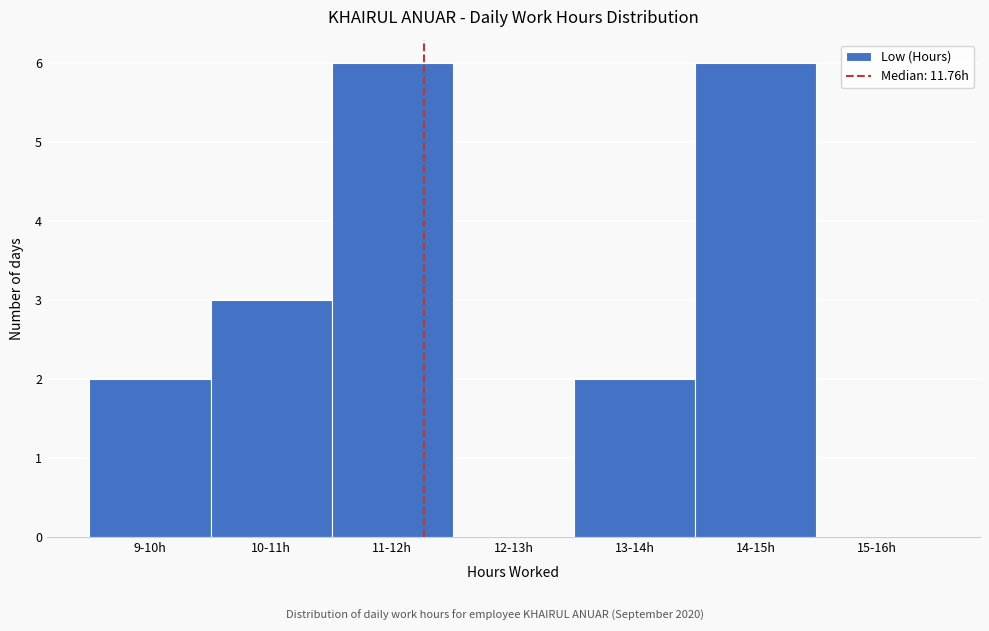

Reading left to right, transcribe all the data shown in this chart.

9-10h=2	10-11h=3	11-12h=6	12-13h=0	13-14h=2	14-15h=6	15-16h=0